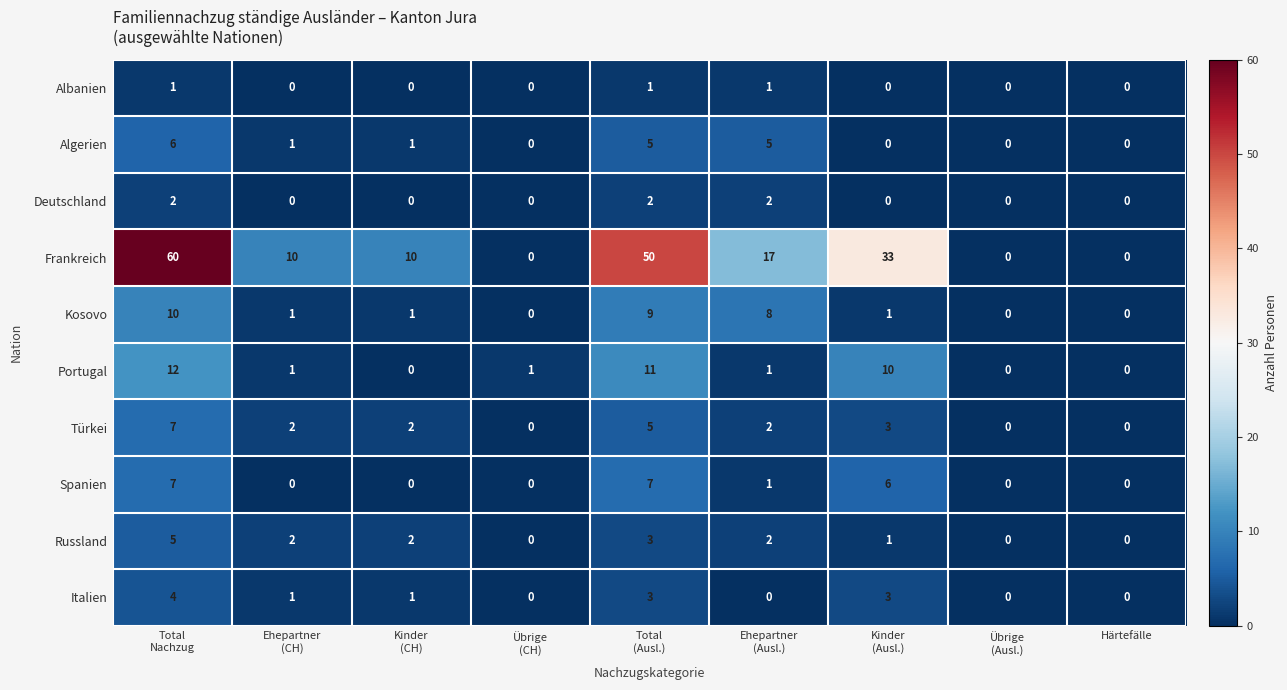

Is it true that Algerien equals -3 at Härtefälle?

False